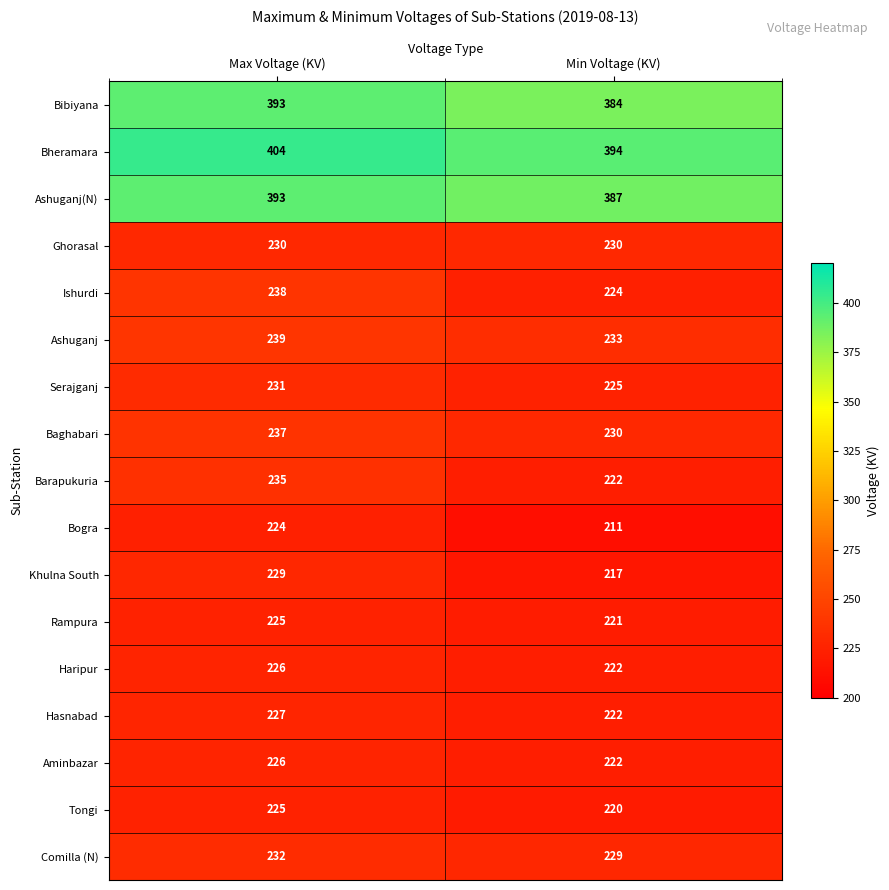

What value does the Ishurdi series have at Max Voltage (KV)?

238